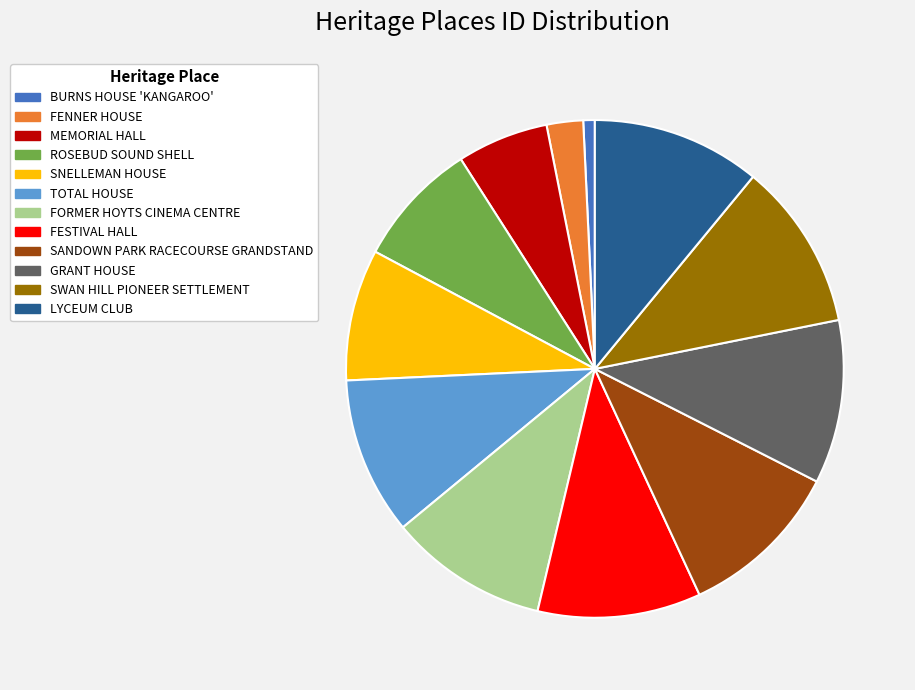

Is the sum of GRANT HOUSE and TOTAL HOUSE greater than half?

No